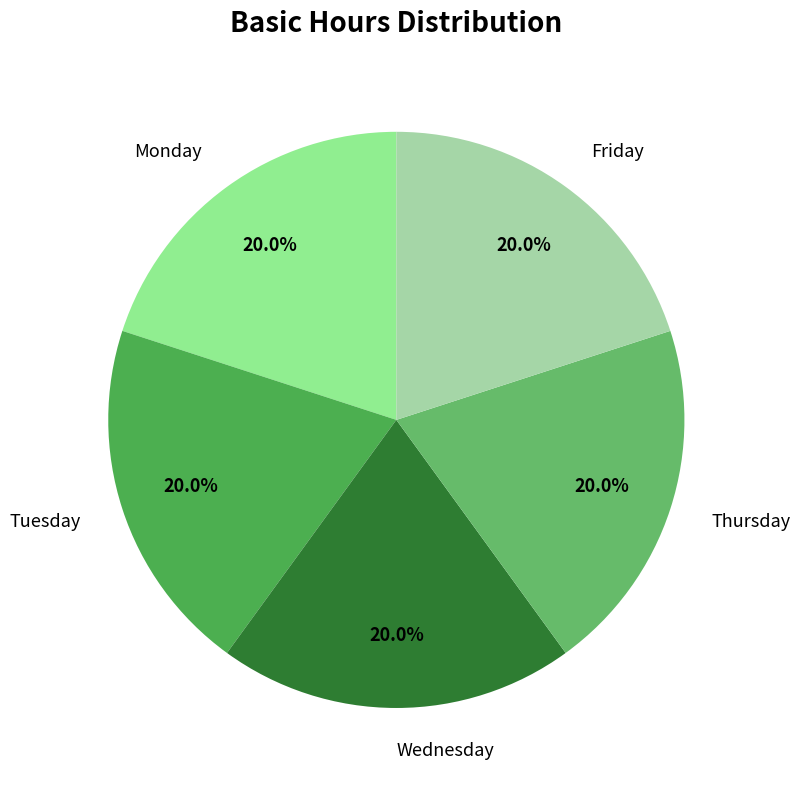

How much of the chart is everything except Friday?

80.0%